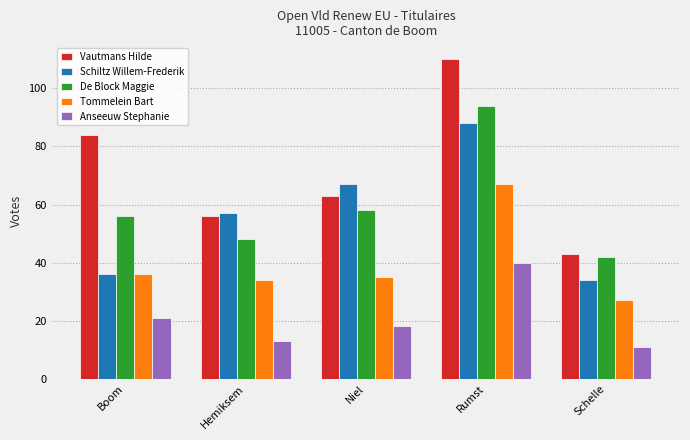

What is the label of the 4th bar from the left?

Rumst